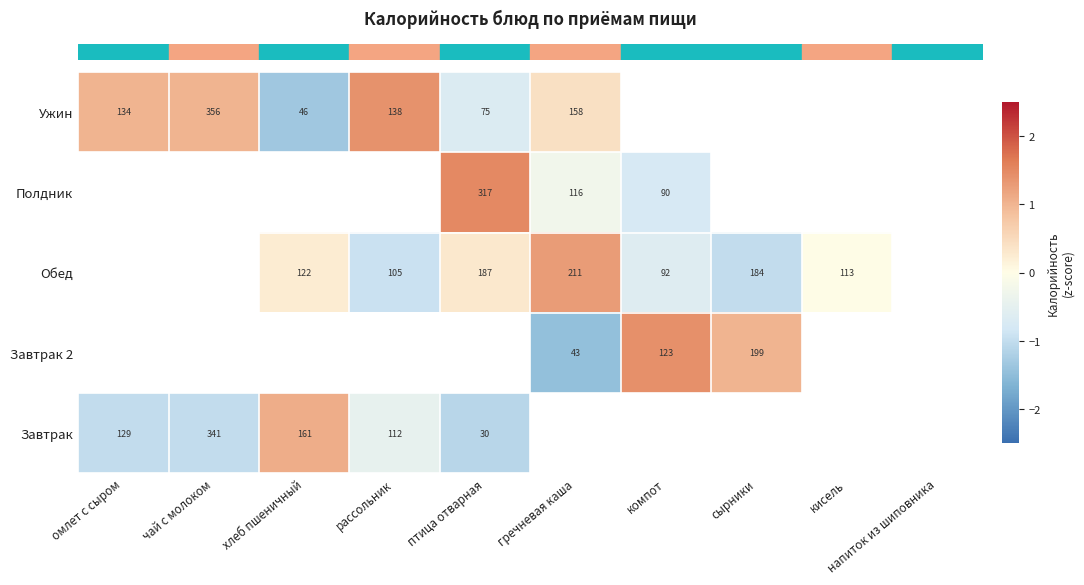

How many negative values does the row_3 series have?

2